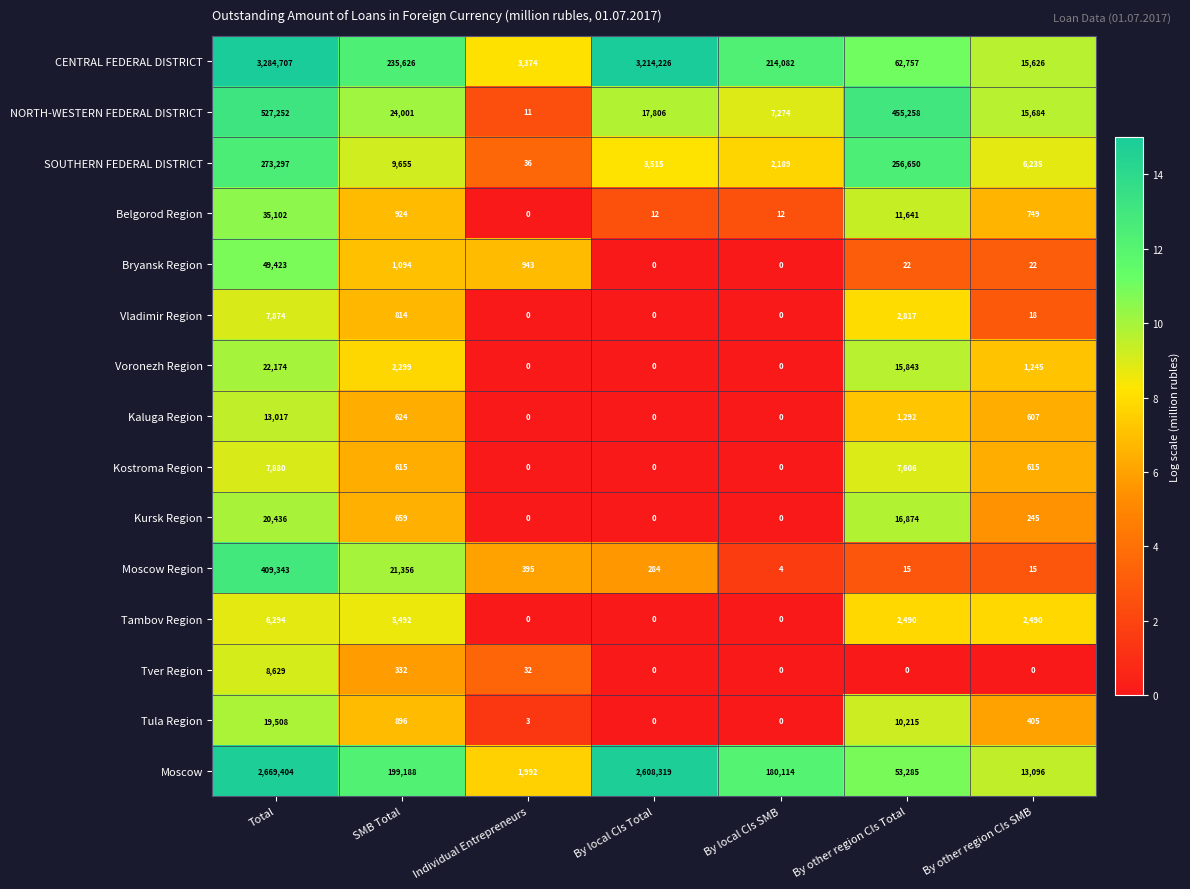

How many values in the Moscow Region series are below 284?

3